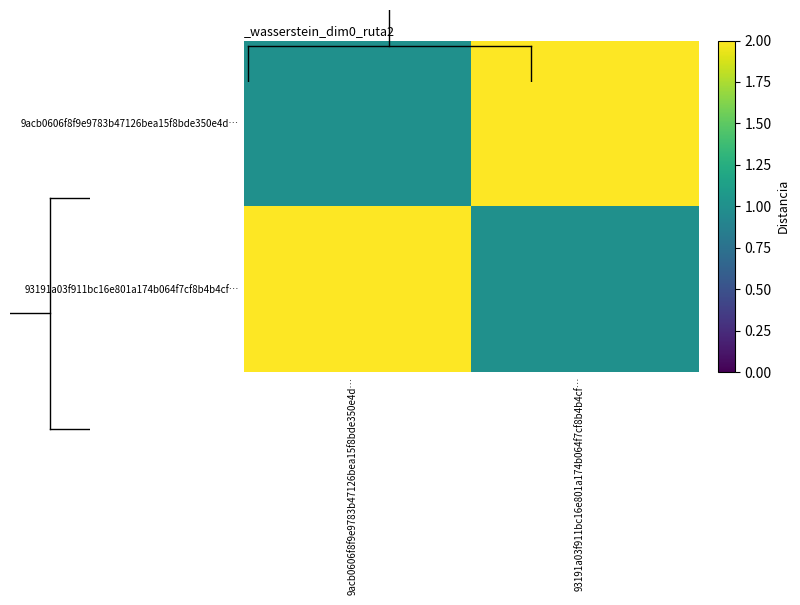

Rank the series at 9acb0606f8f9e9783b47126bea15f8bde350e4d… from highest to lowest value.

93191a03f911bc16e801a174b064f7cf8b4b4cf…, 9acb0606f8f9e9783b47126bea15f8bde350e4d…